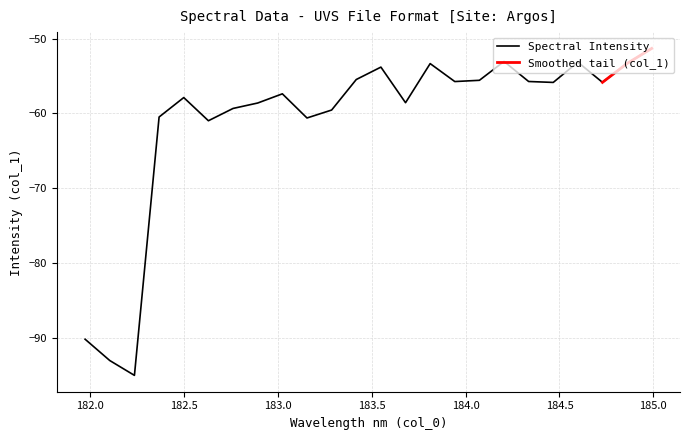

What is the minimum value for Spectral Intensity?

-95.1